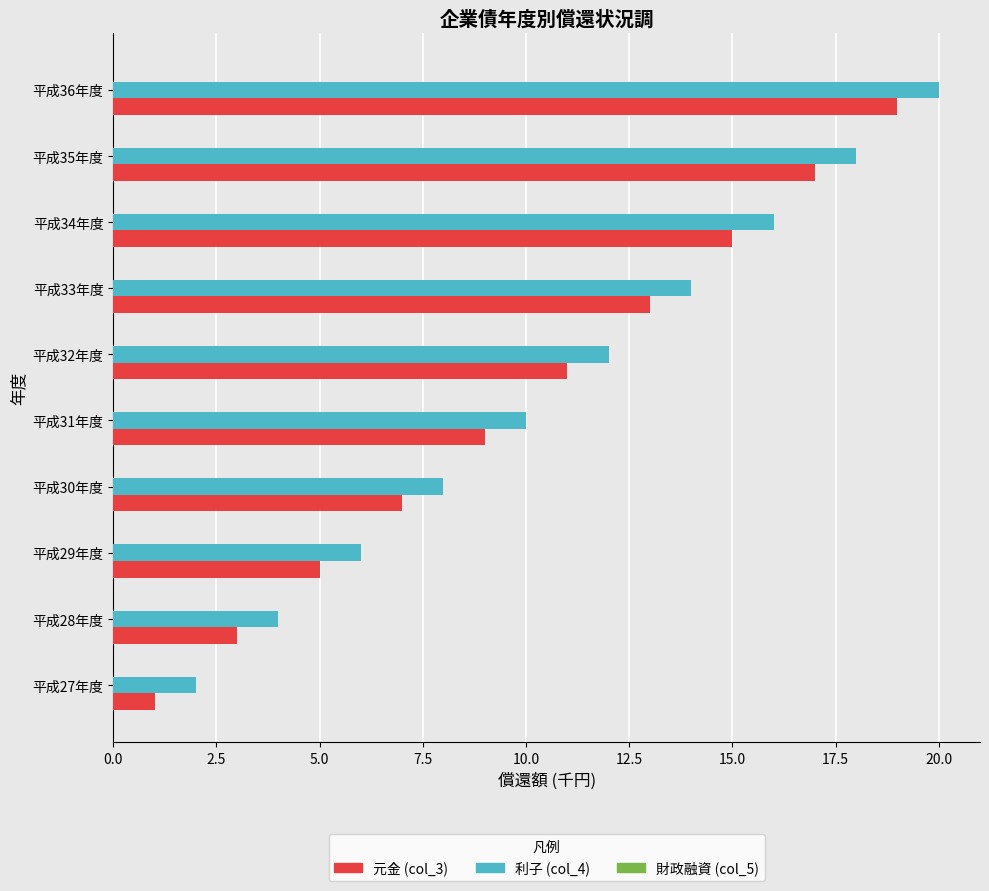

What is the maximum value shown in the chart?

20